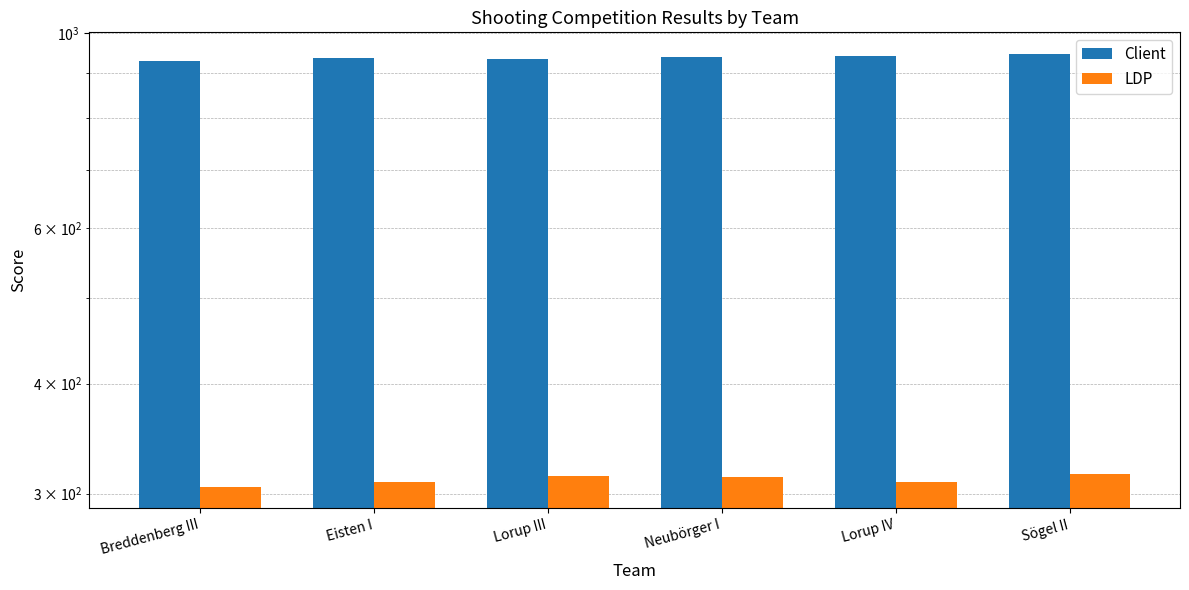

At which category is the sum across all series the highest?

Sögel II